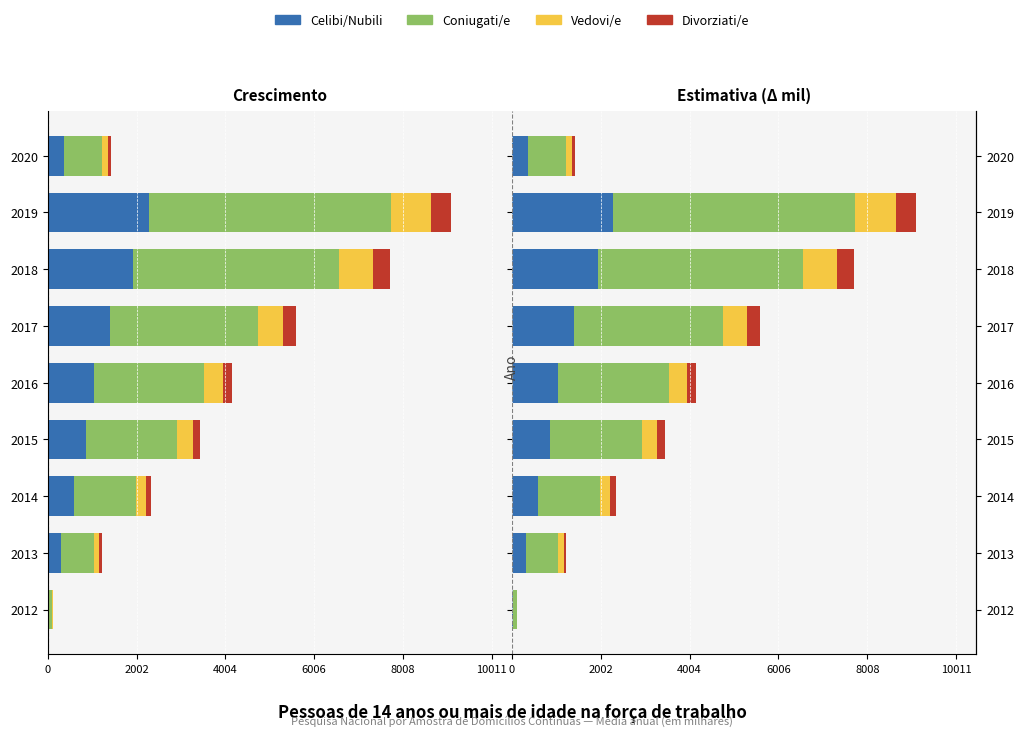

What is the maximum value for Coniugati/e?

5460.6